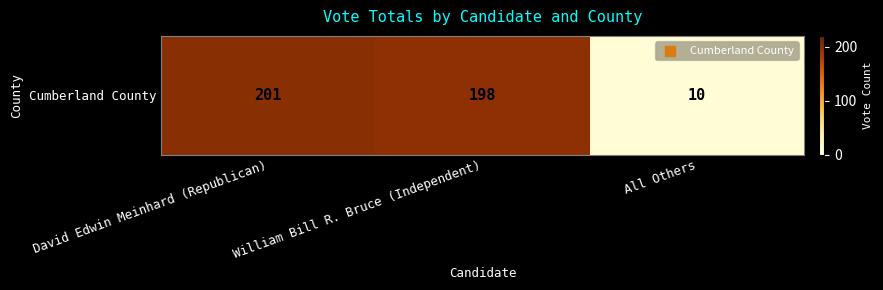

Rank the categories by value from lowest to highest.

All Others, William Bill R. Bruce (Independent), David Edwin Meinhard (Republican)